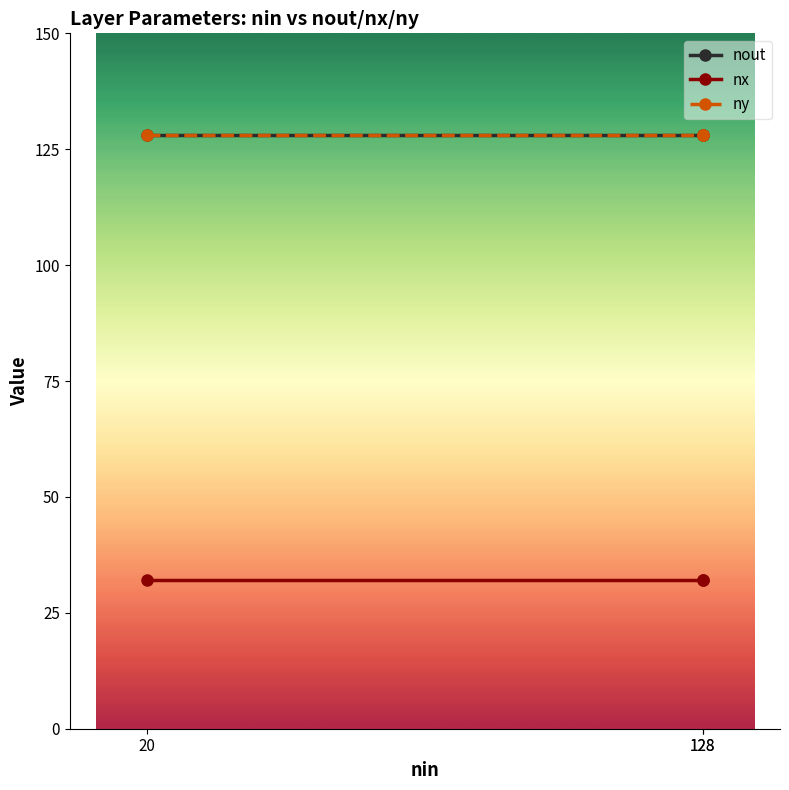

Does the chart display data point markers on the line(s)?

Yes